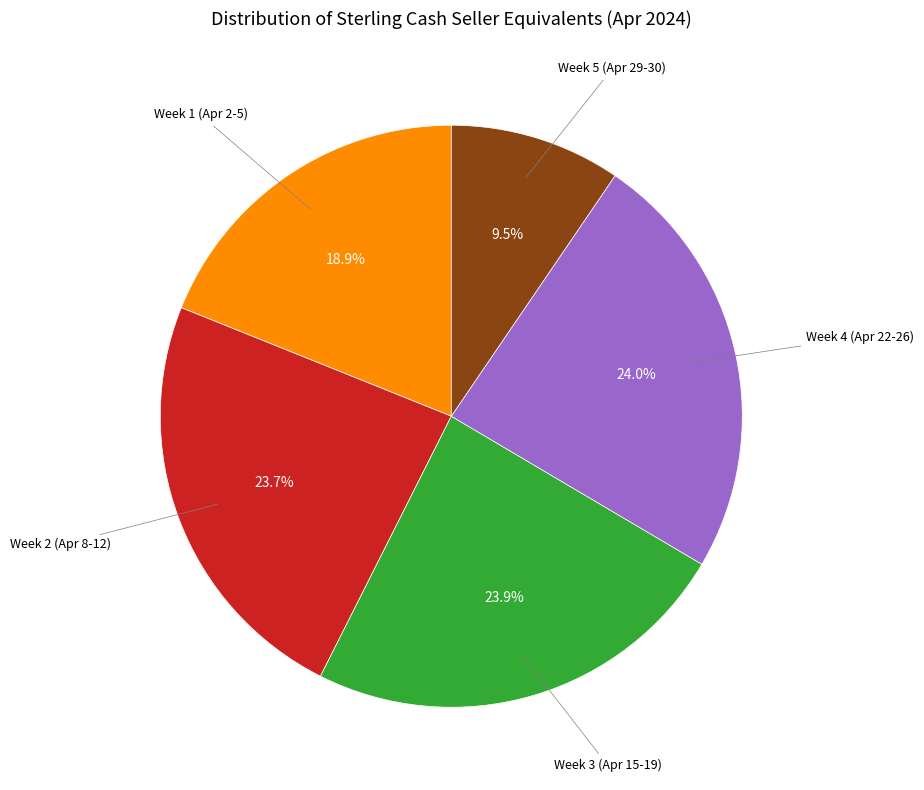

Does any single category account for the majority?

No